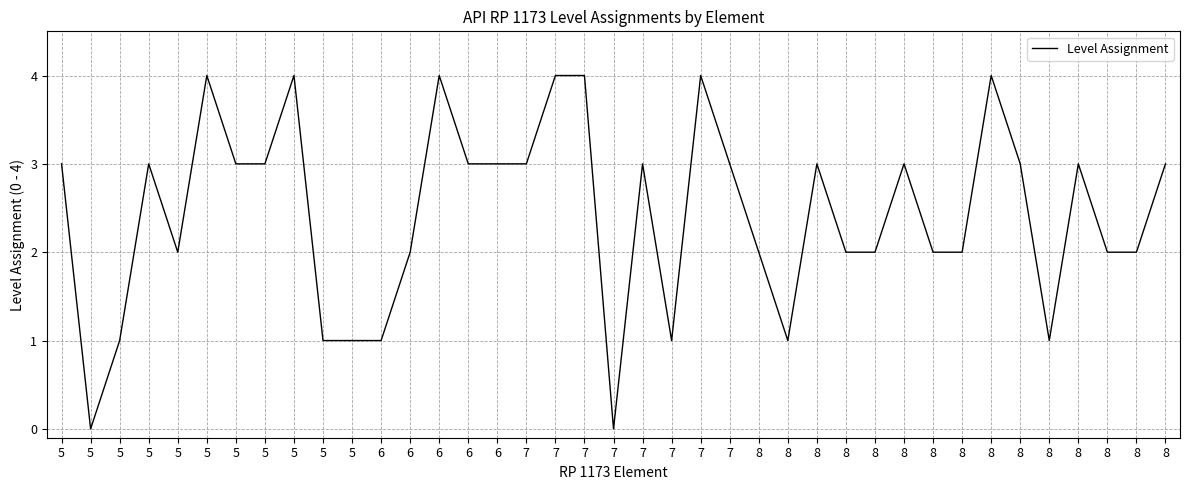

How many lines are shown in the chart?

1